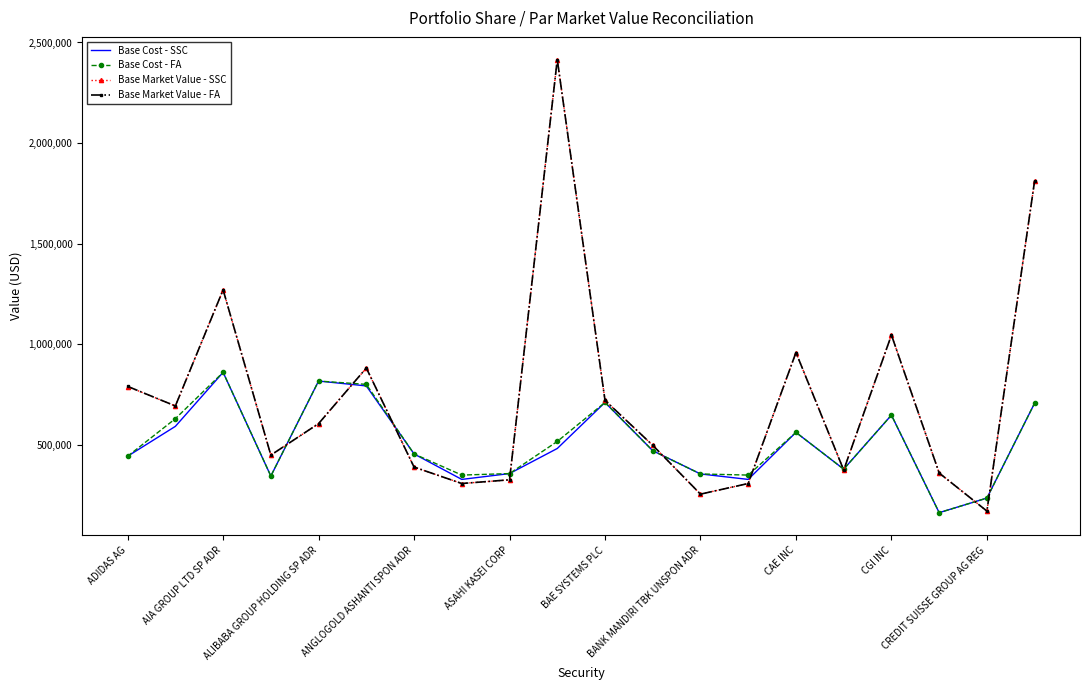

Which series has the widest spread of values?

Base Market Value - SSC